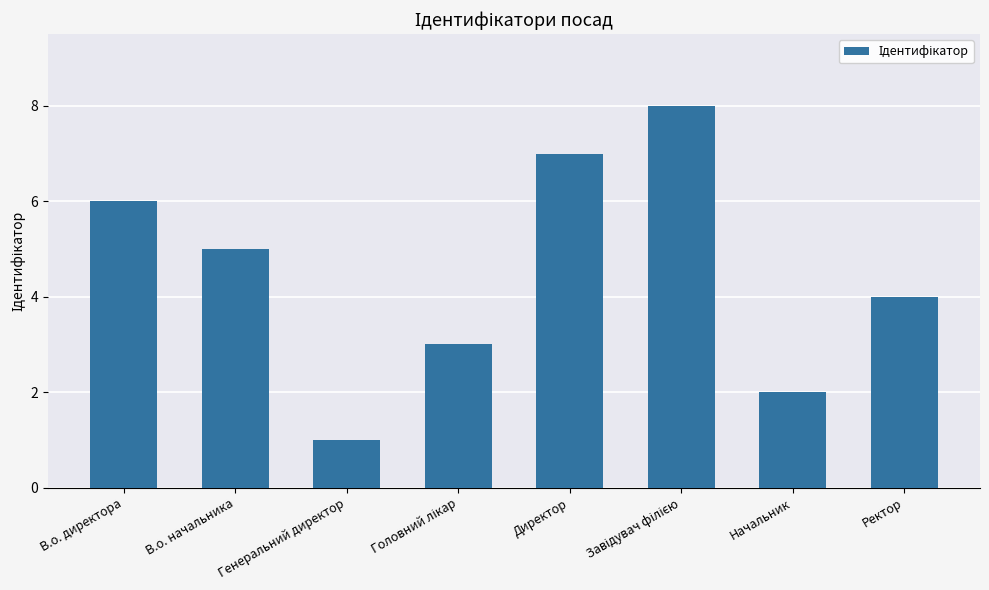

What is the ratio of the value at Начальник to the value at Ректор?

0.5